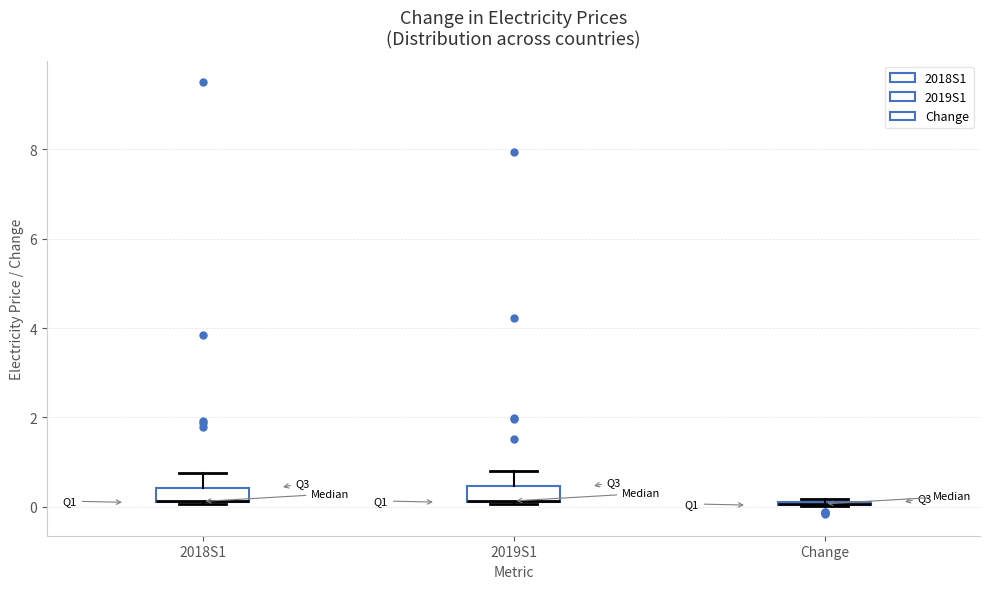

Reading left to right, transcribe this box plot: for each box, give where its median line is, the range the box spans, and where its two whiskers end, as read against the y-axis. The values are not printed on the chart, so give them approximately, as read against the axis.

2018S1: median 0.2 (drawn on the box's lower edge), box 0.0 to 0.4, whiskers 0.0 to 0.8
2019S1: median 0.2 (drawn on the box's lower edge), box 0.2 to 0.4, whiskers 0.0 to 0.8
Change: box collapsed to a line at 0.0, whiskers 0.0 to 0.2